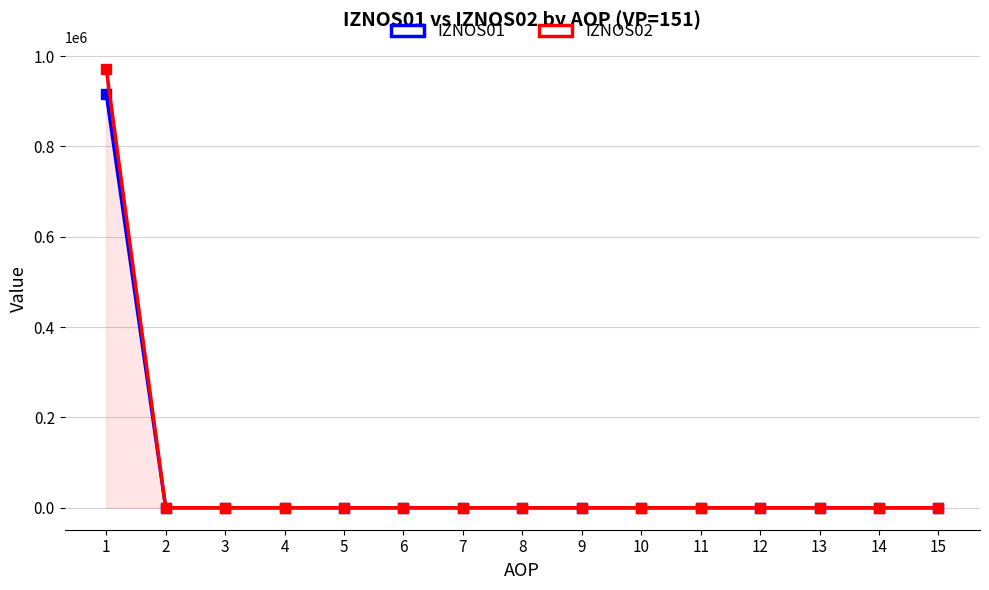

Reading left to right, transcribe all the data shown in this chart.

IZNOS01: 1=916938.7	2=0.0	3=0.0	4=0.0	5=0.0	6=0.0	7=0.0	8=0.0	9=0.0	10=0.0	11=0.0	12=0.0	13=0.0	14=0.0	15=0.0
IZNOS02: 1=971979.4	2=0.0	3=0.0	4=0.0	5=0.0	6=0.0	7=0.0	8=0.0	9=0.0	10=0.0	11=0.0	12=0.0	13=0.0	14=0.0	15=0.0